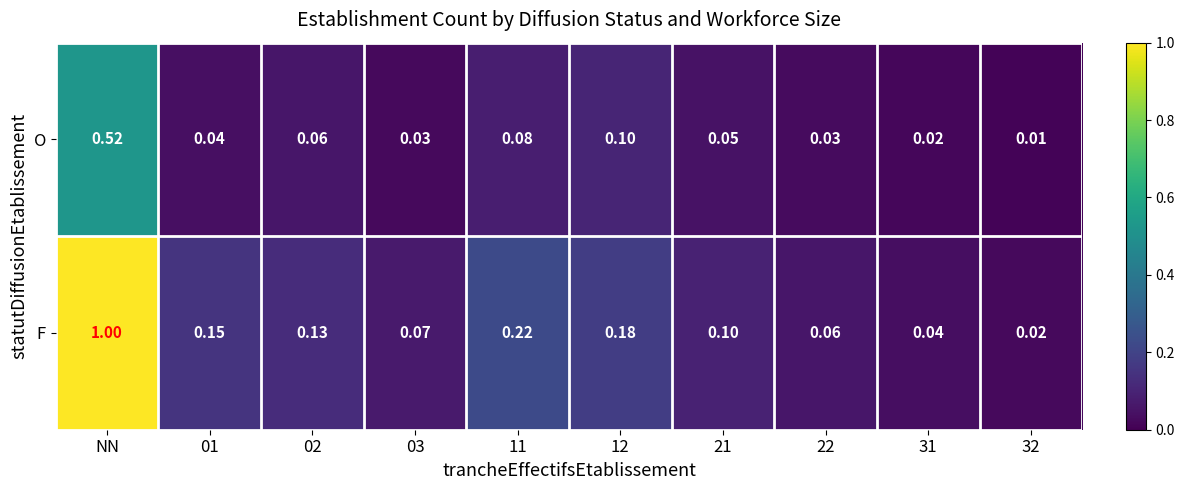

Which series has the largest total across all categories?

F